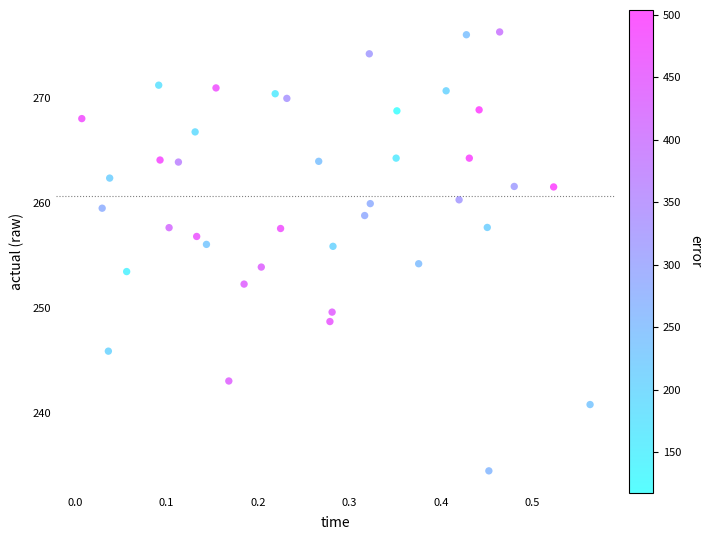

What is the range of Y values (max minus min)?

41.8